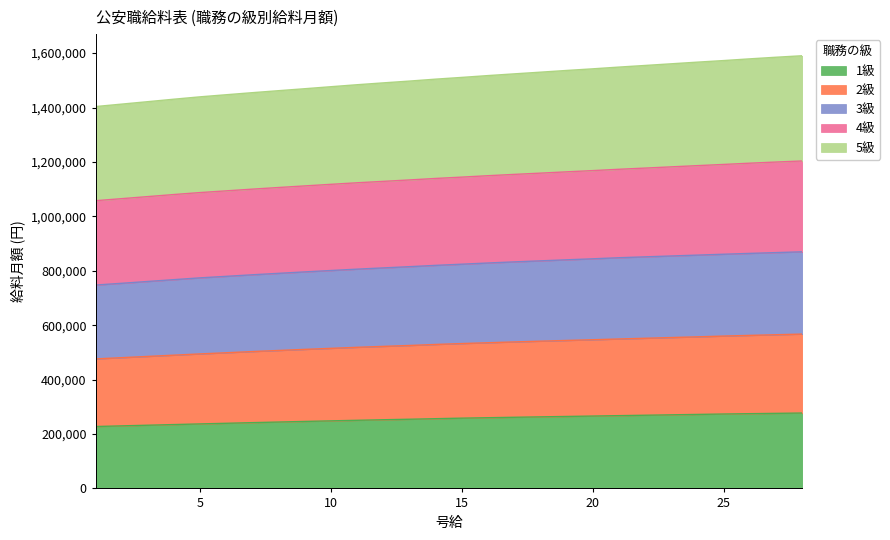

What is the total value across all series at 5?

1439400